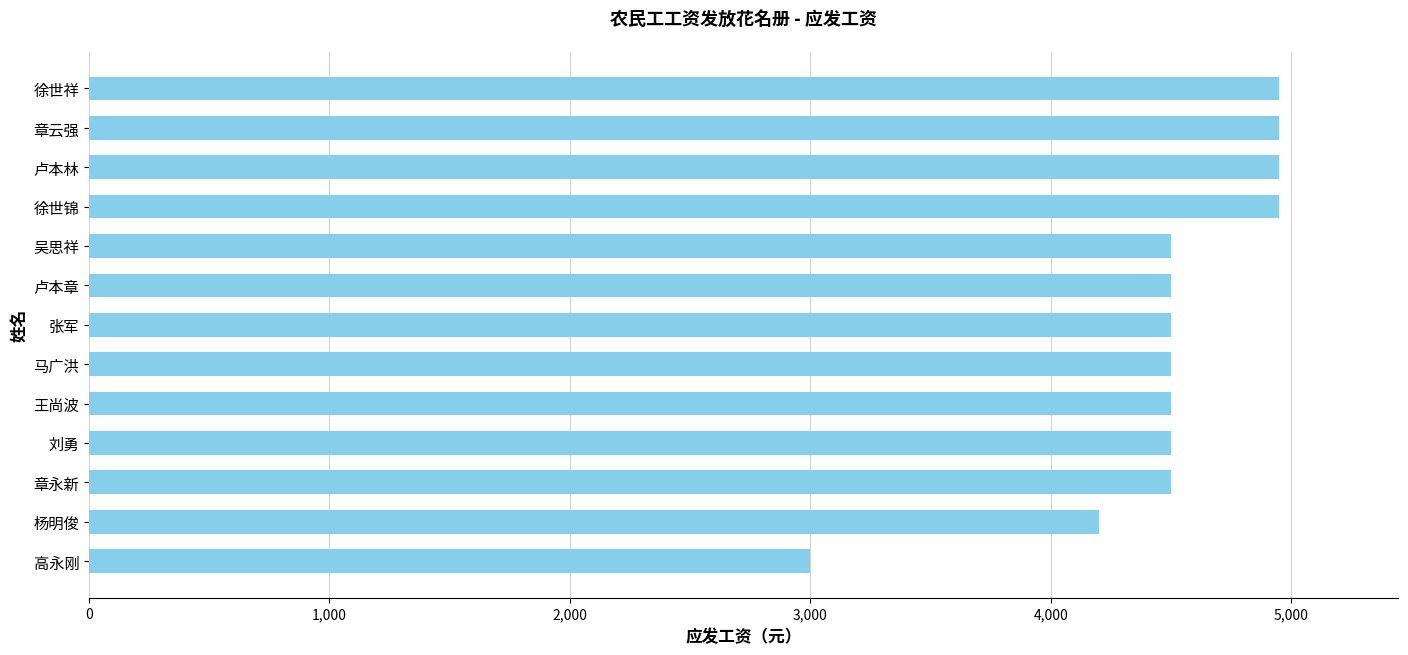

What is the sum of all values?

58500